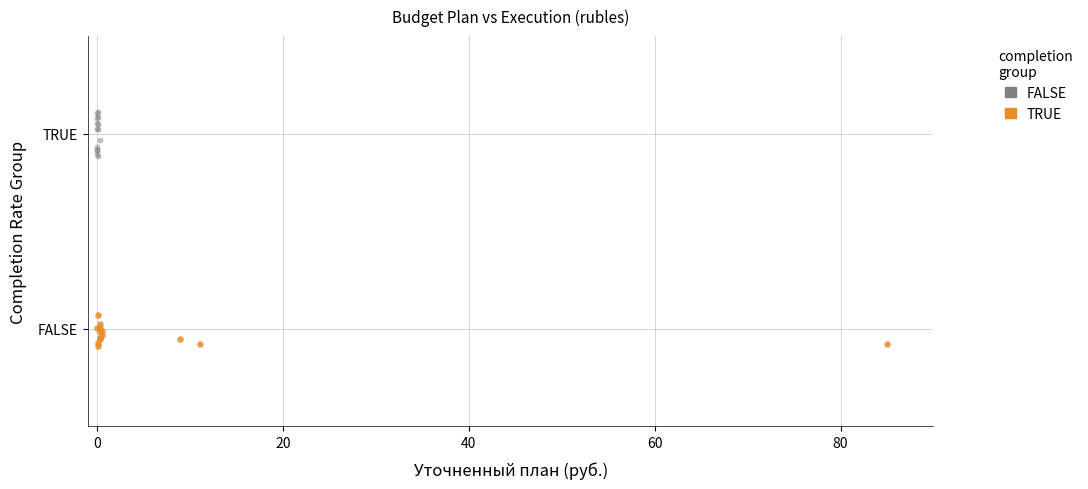

What are all the series names shown in the legend?

FALSE, TRUE